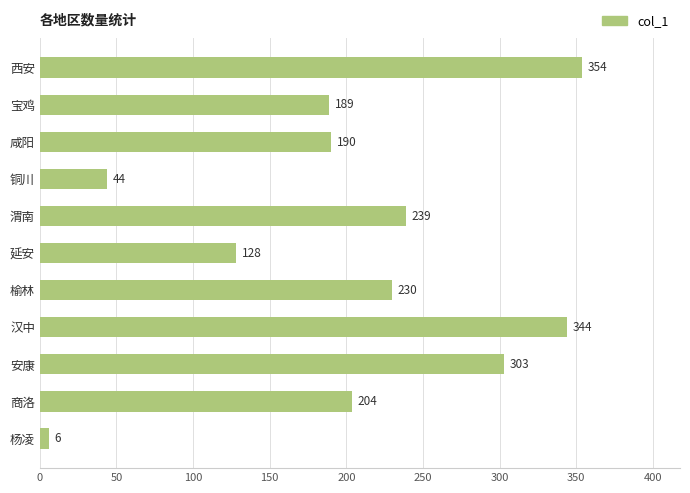

Count the values in the range 128 to 303.

7